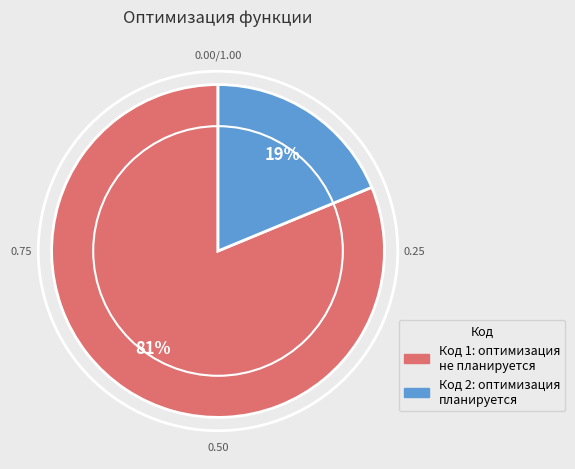

Which slice is the smallest?

Код 2: оптимизация планируется